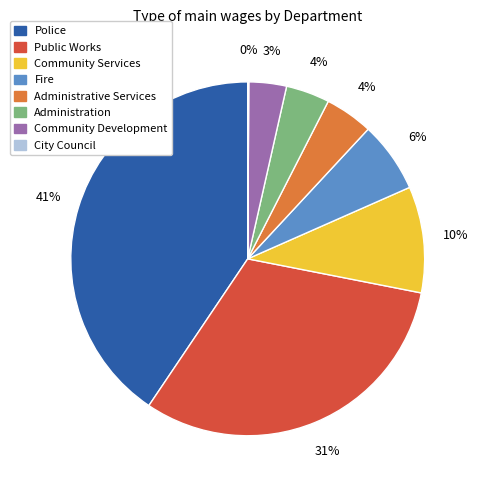

Does any single category account for the majority?

No